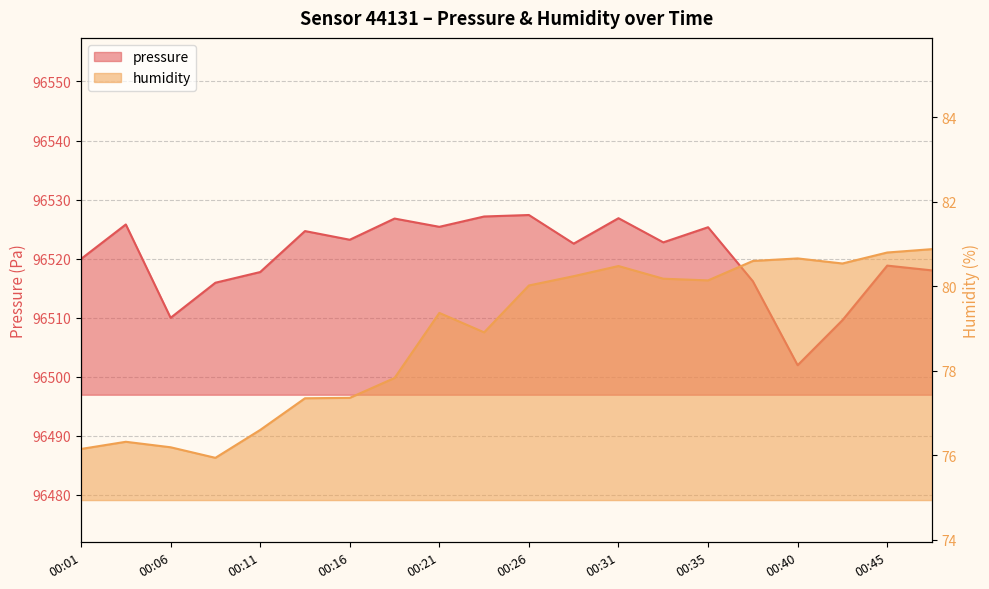

What are all the series names shown in the legend?

pressure, humidity